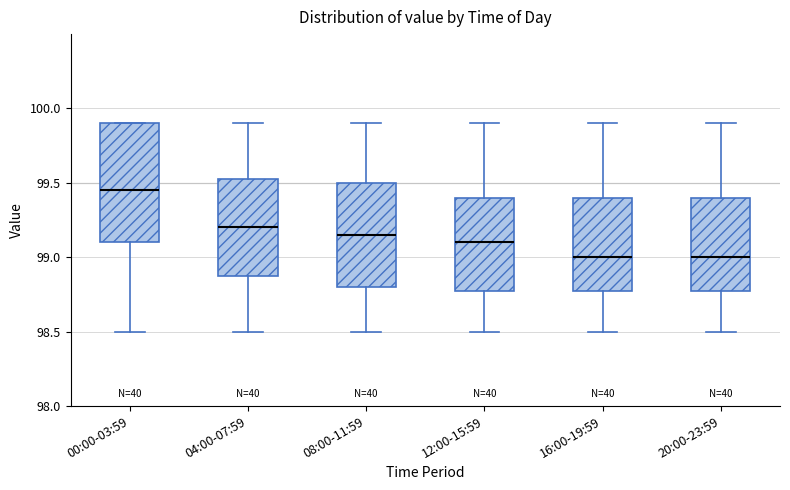

Where does the lower whisker of the box for 00:00-03:59 end on the y-axis? The values are not printed on the chart, so give them approximately, as read against the axis.

98.50